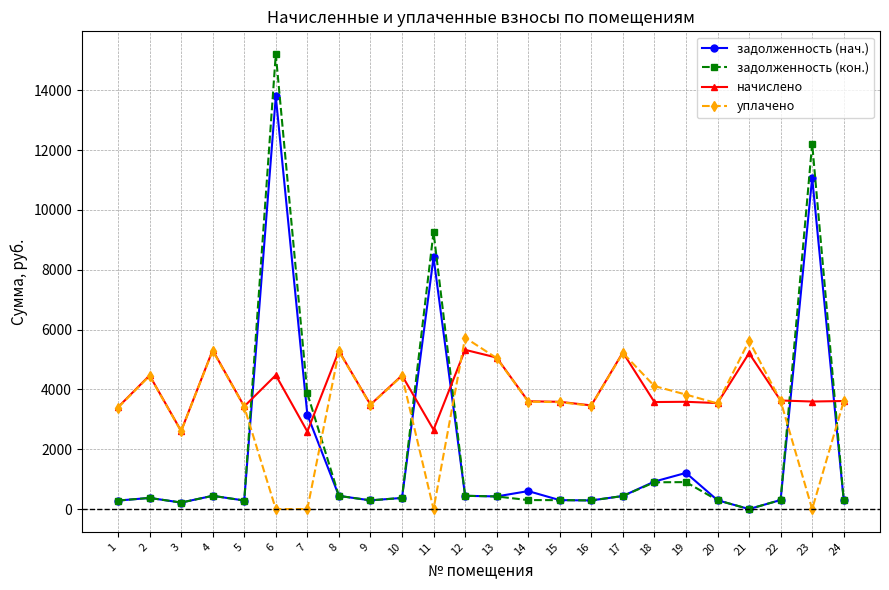

How many values in the задолженность (нач.) series are below 421?

12